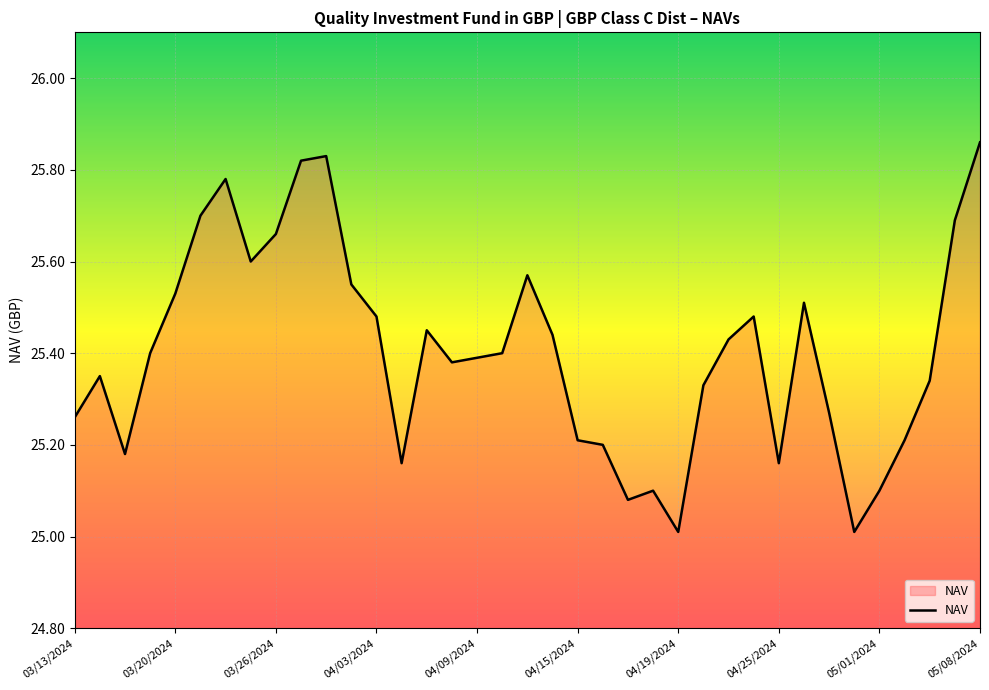

What is the smallest value displayed?

25.0